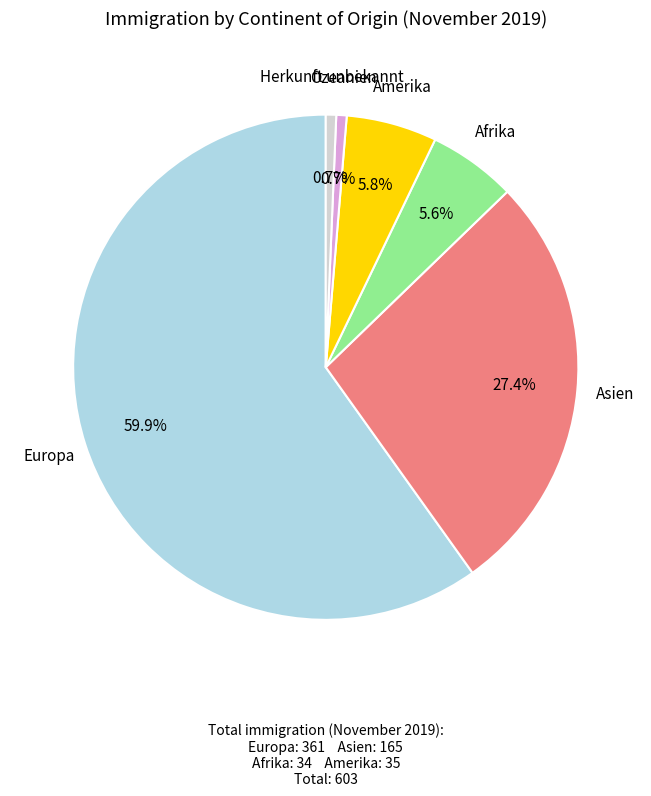

Does any single category account for the majority?

Yes